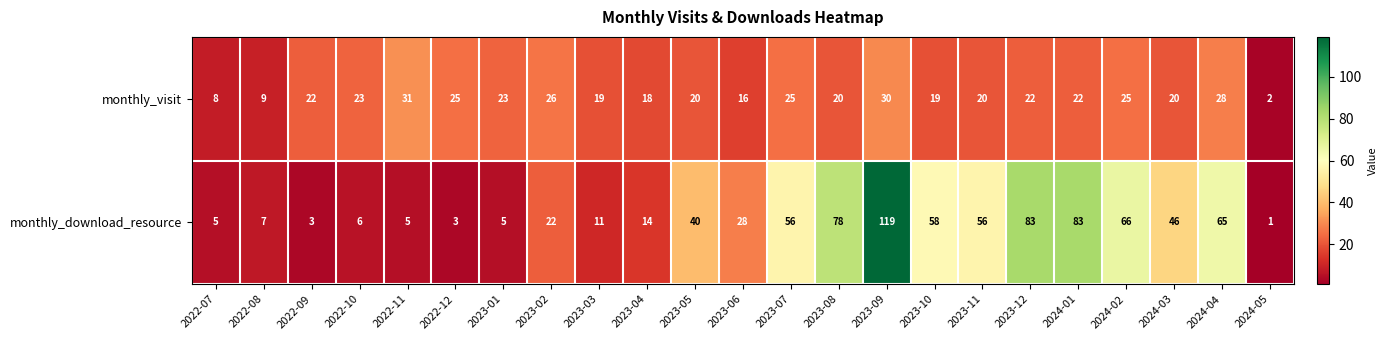

What is the maximum value shown in the chart?

119